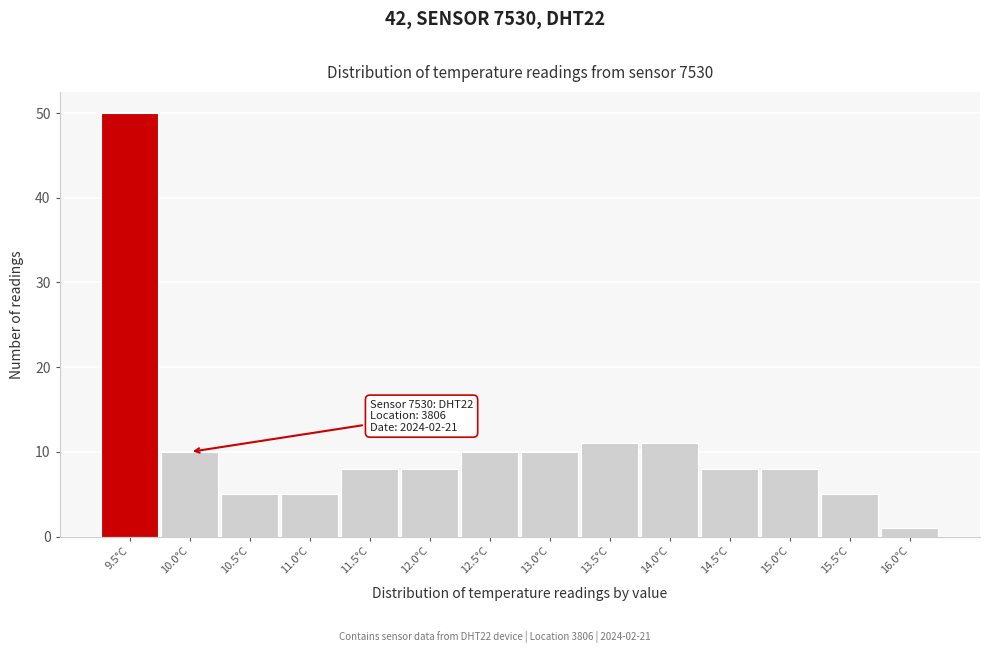

Reading left to right, list all the values displayed in this chart.

9.5°C=50	10.0°C=10	10.5°C=5	11.0°C=5	11.5°C=8	12.0°C=8	12.5°C=10	13.0°C=10	13.5°C=11	14.0°C=11	14.5°C=8	15.0°C=8	15.5°C=5	16.0°C=1